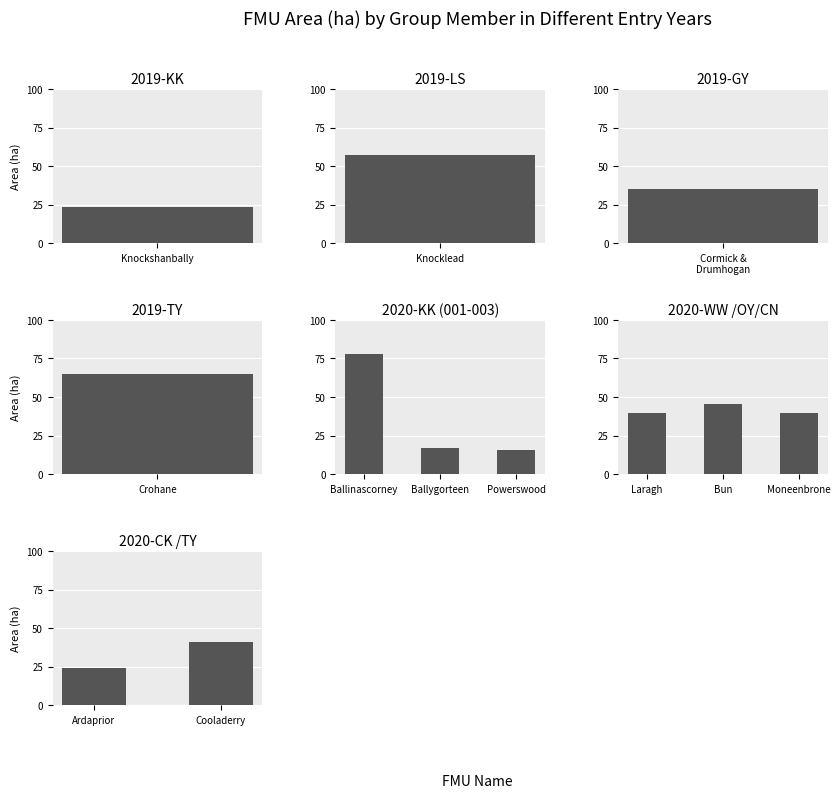

What is the value of the 2nd bar from the left?

57.1